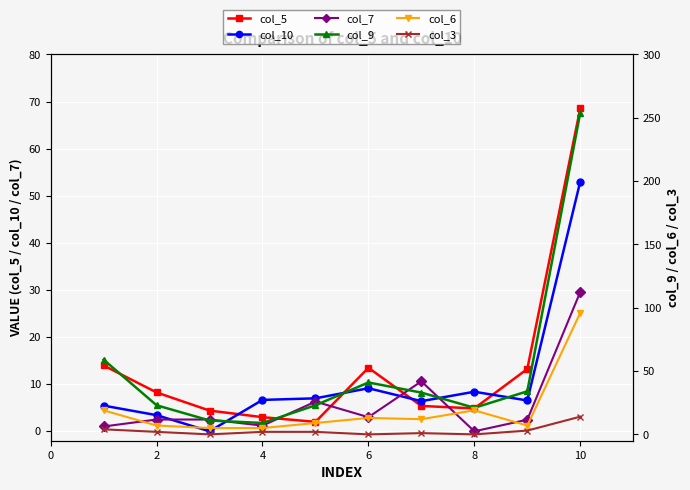

What is the difference between the maximum and second lowest values in the col_6 series?

91.0